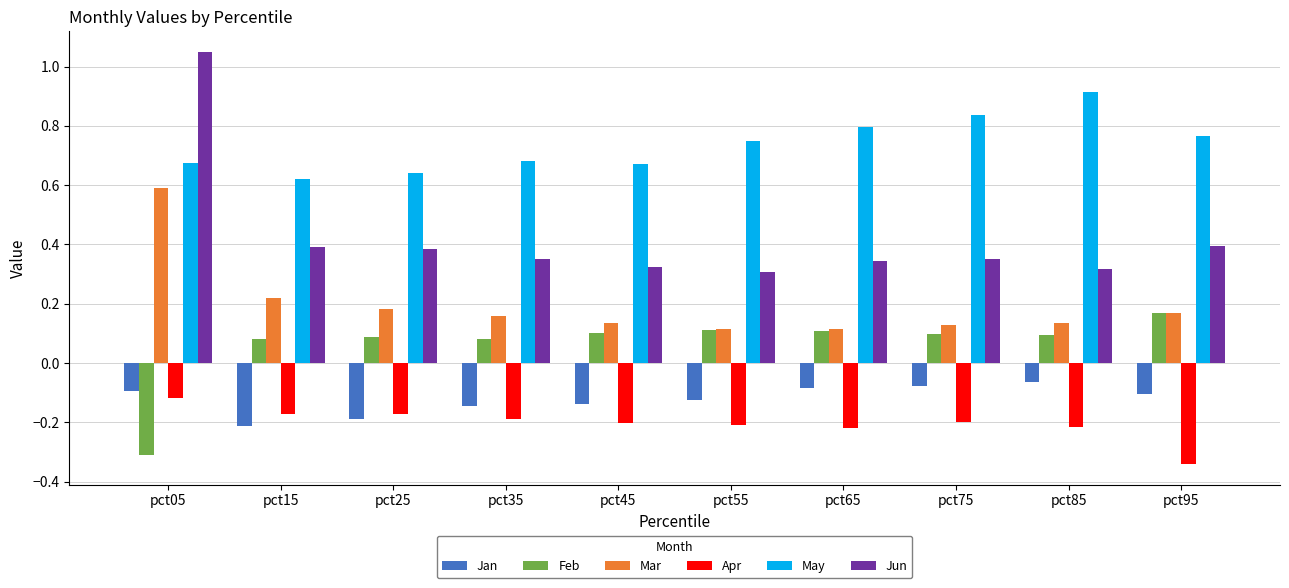

List the series in order of their peak value, highest first.

Jun, May, Mar, Feb, Jan, Apr